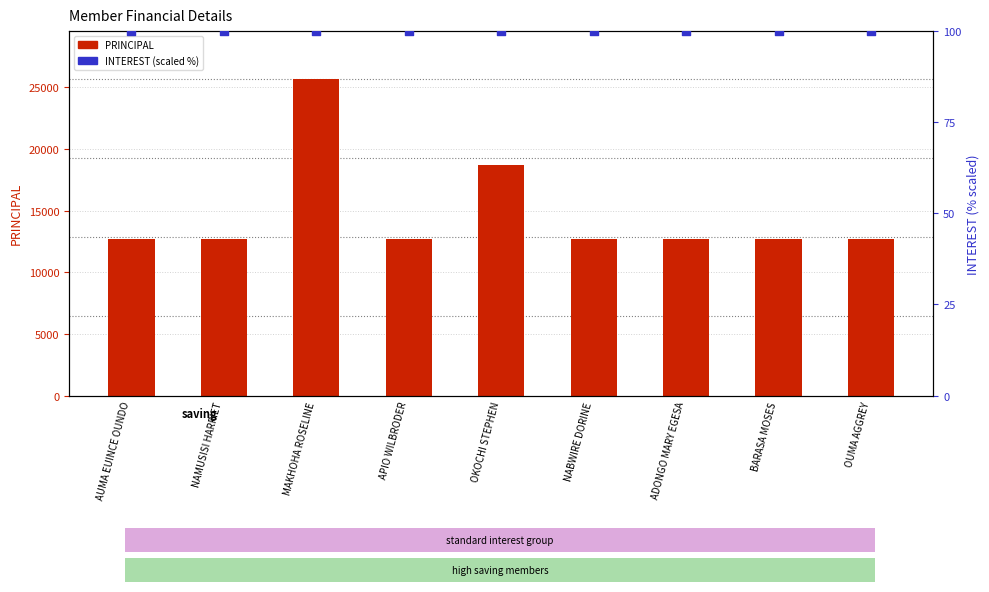

What are all the series names shown in the legend?

PRINCIPAL, INTEREST (scaled %)